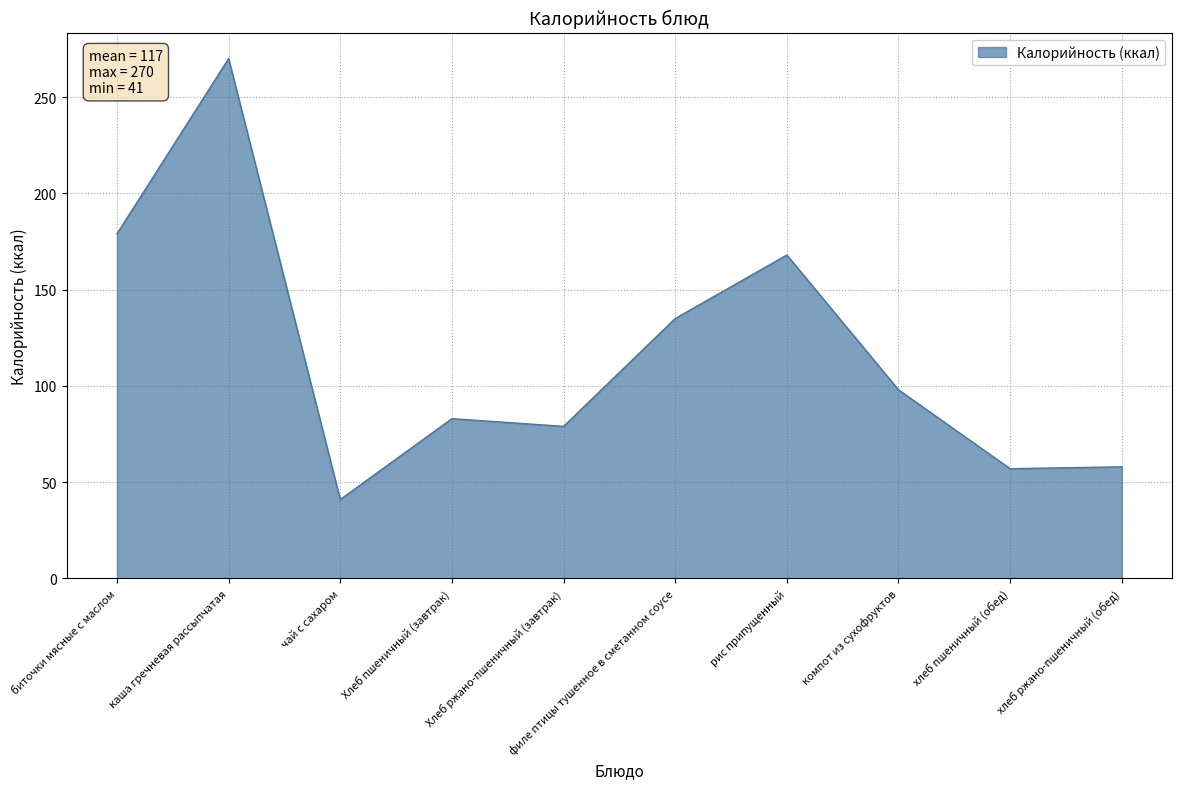

What is the difference between the values at Хлеб ржано-пшеничный (завтрак) and филе птицы тушенное в сметанном соусе?

56